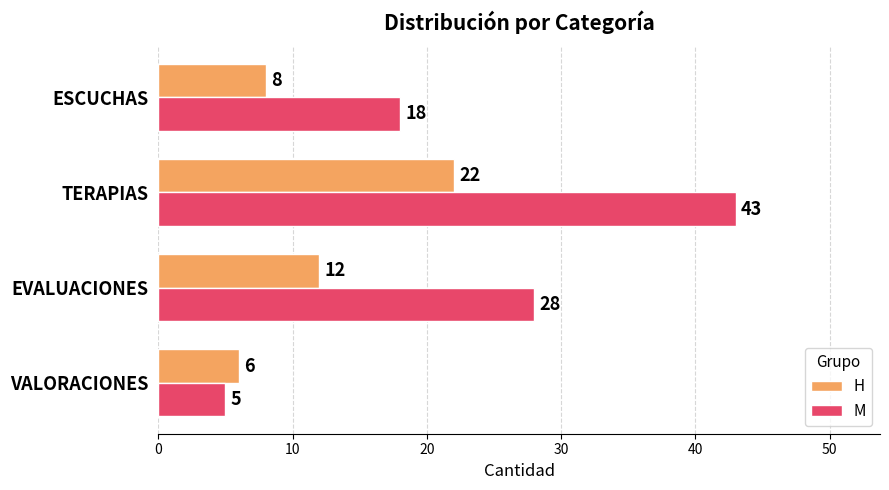

List the series in order of their overall mean, lowest first.

H, M